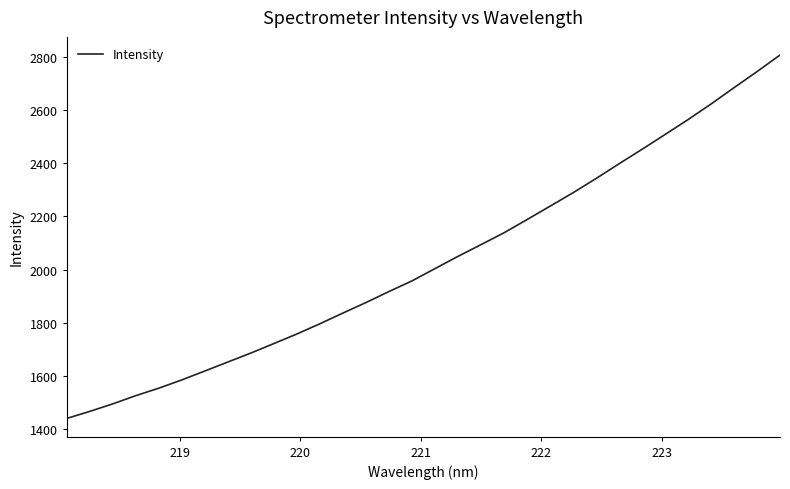

What is the minimum value shown in the chart?

1438.8